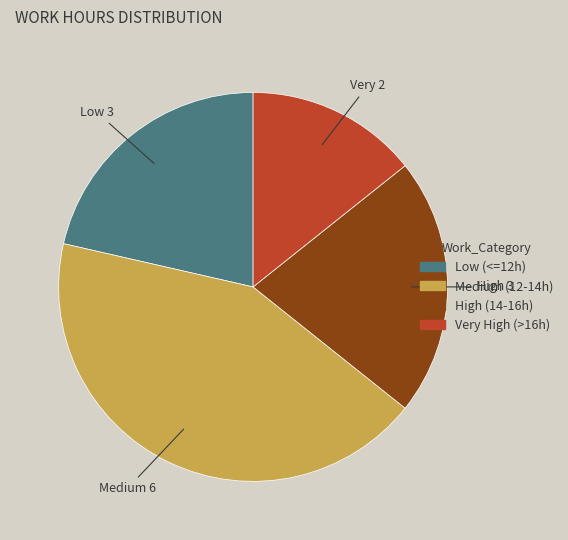

Does any single category account for the majority?

No